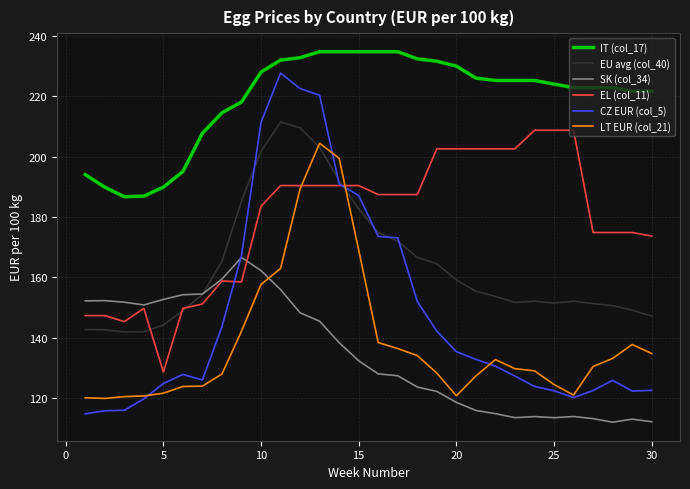

What is the smallest value displayed?

112.1